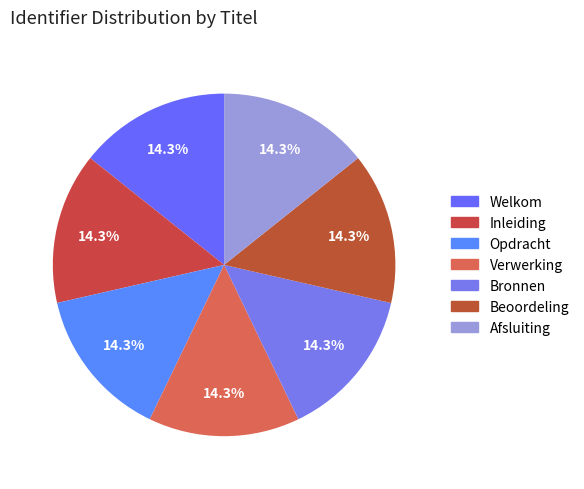

How many segments does this pie chart have?

7